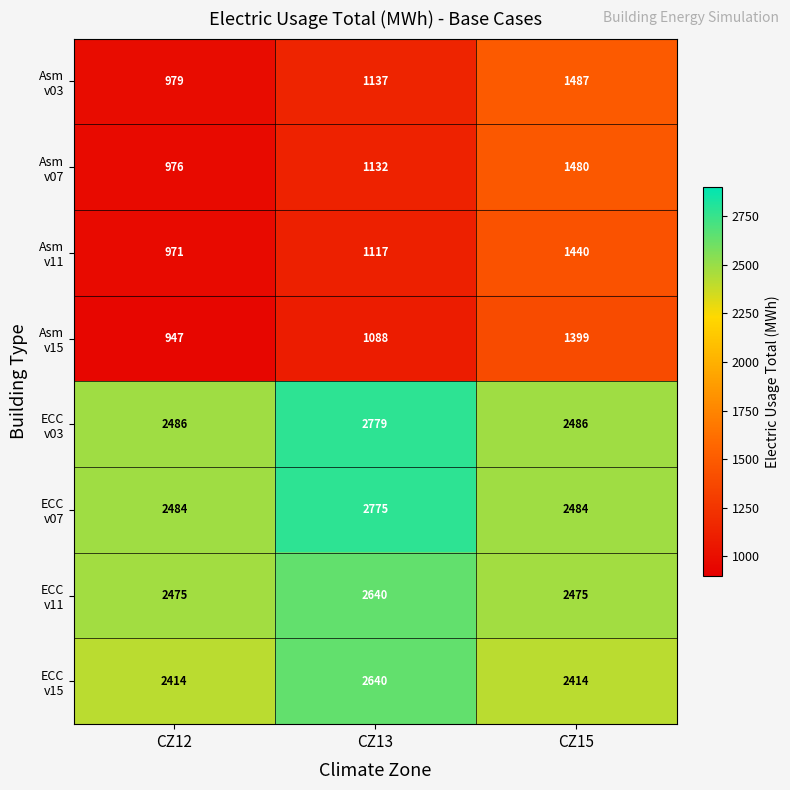

What is the difference between the highest and lowest values at CZ13?

1691